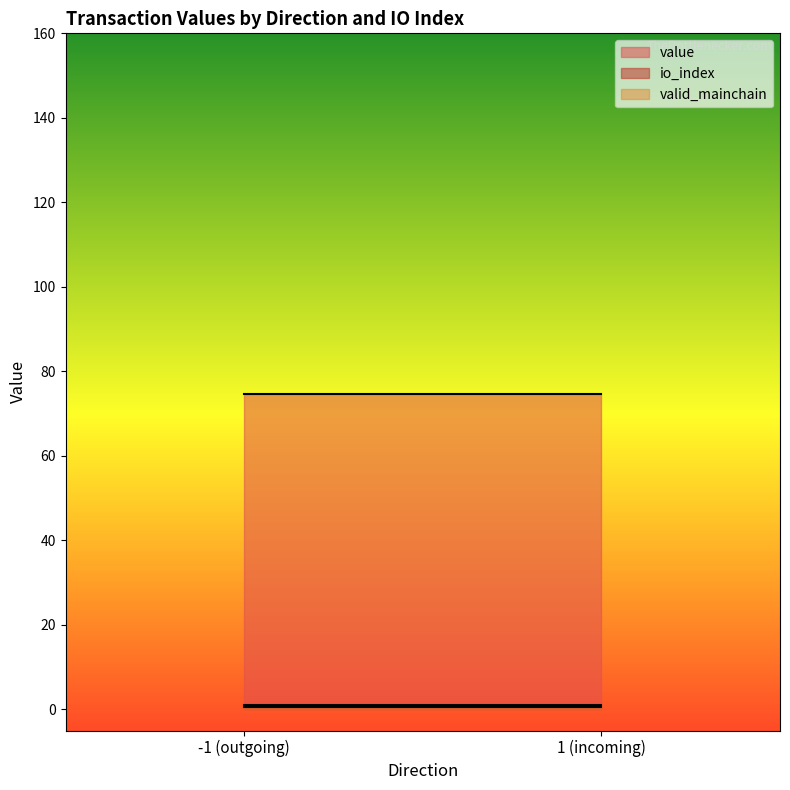

What is the minimum value for valid_mainchain?

1.0